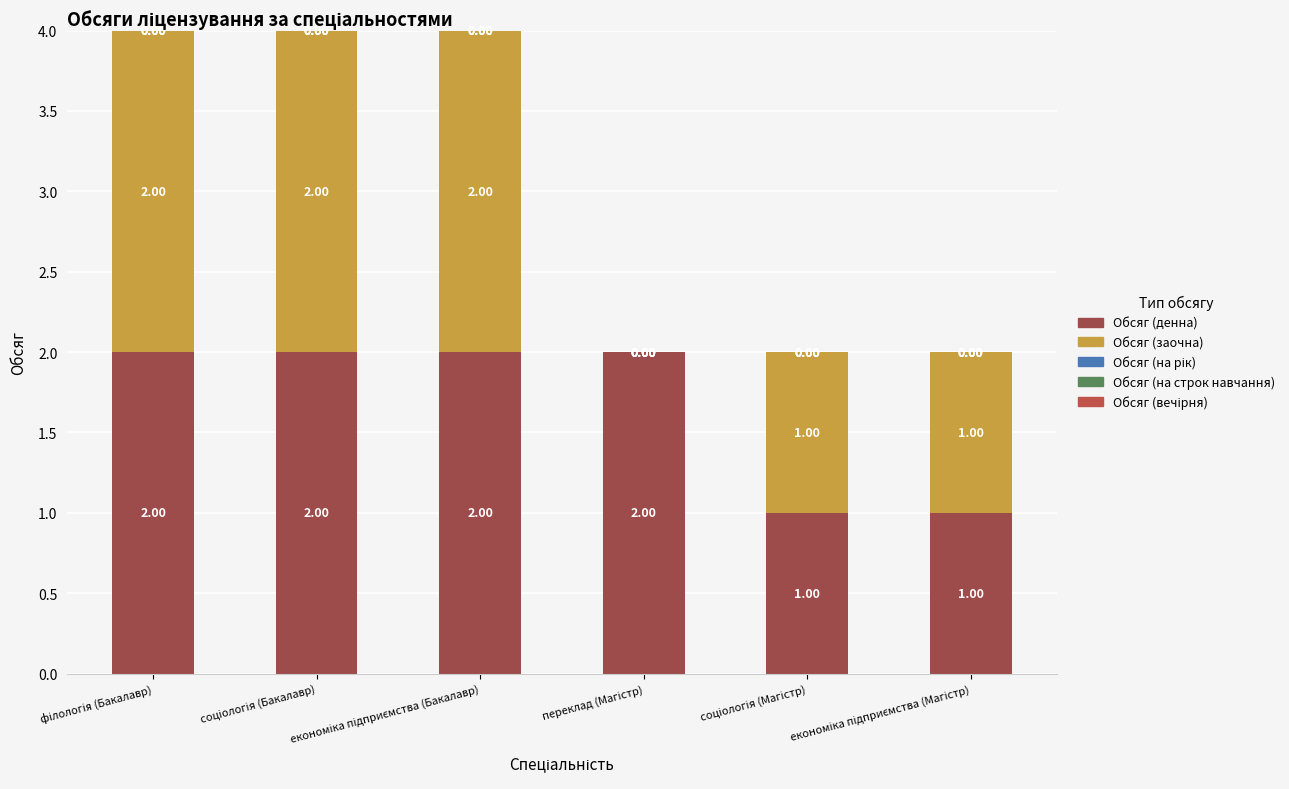

List the labels in order of Обсяг (денна) value, largest first.

філологія (Бакалавр), соціологія (Бакалавр), економіка підприємства (Бакалавр), переклад (Магістр), соціологія (Магістр), економіка підприємства (Магістр)